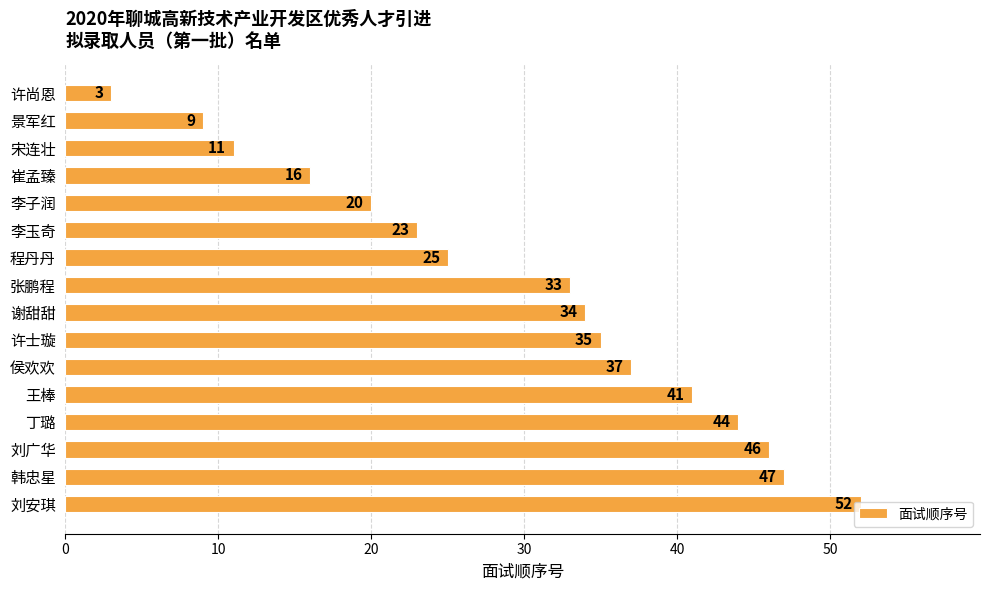

The chart shows a value of 9 at 崔孟臻. True or false?

False